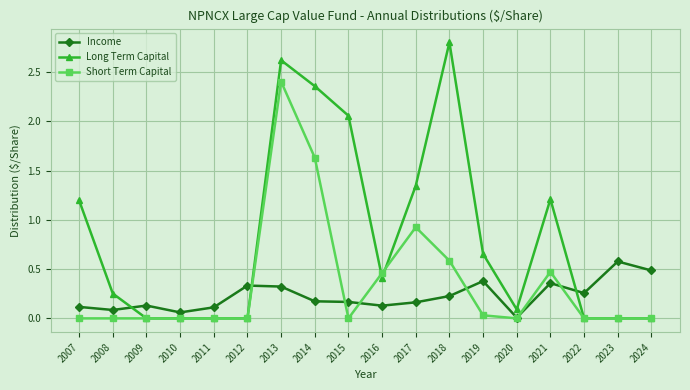

How many lines are shown in the chart?

3